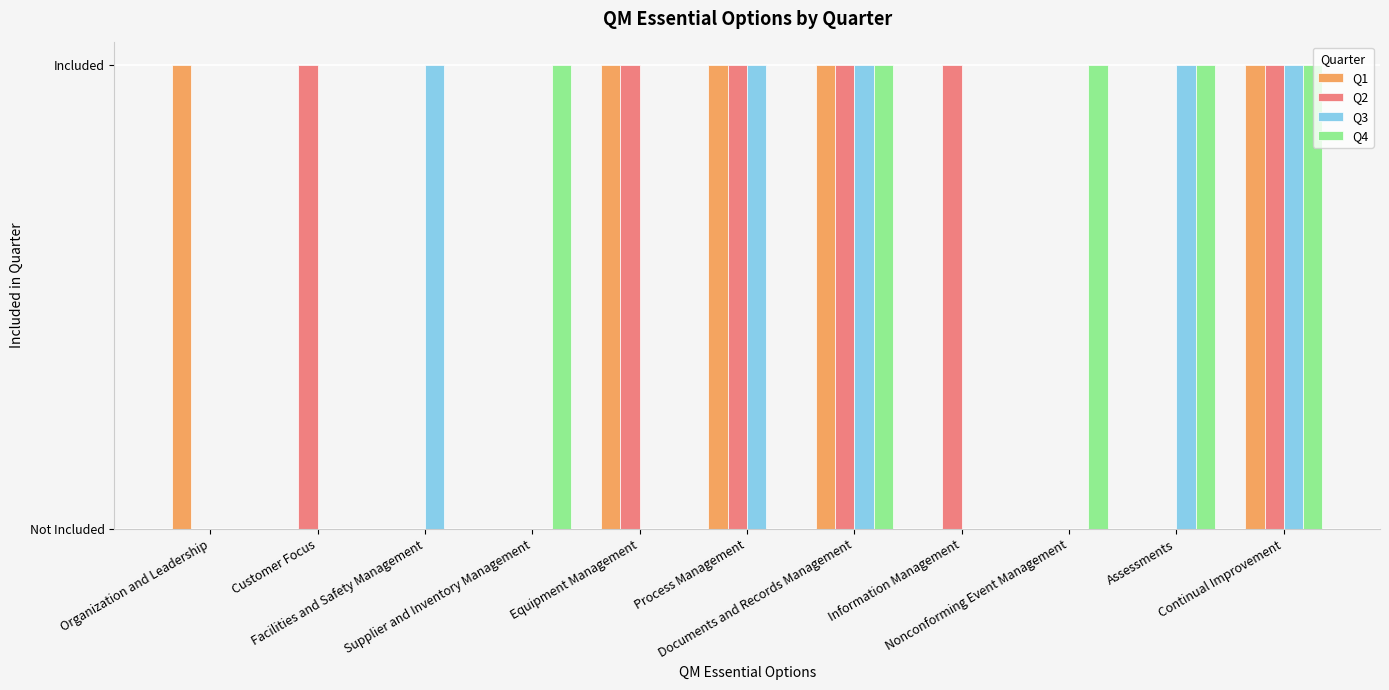

The value of Q4 at Assessments is 2. True or false?

False